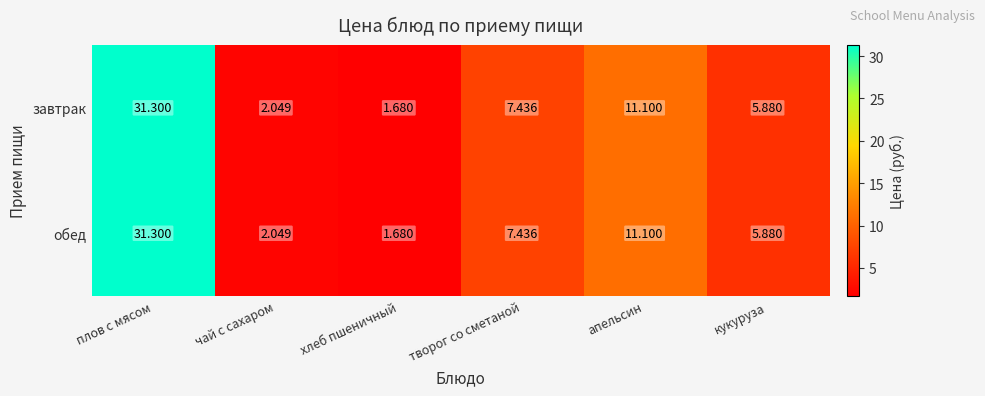

At which label is завтрак closest to 16?

апельсин